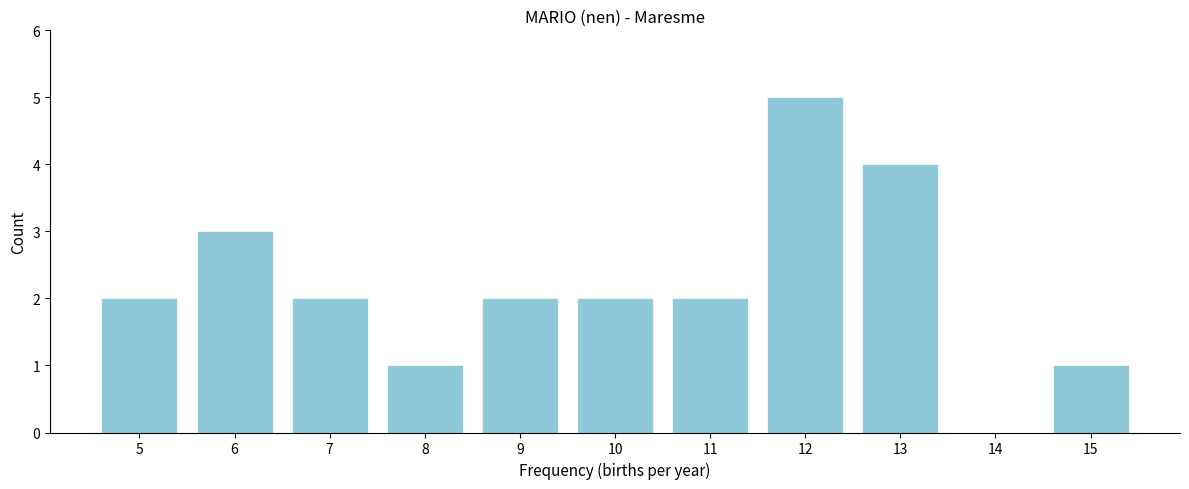

Reading left to right, extract all data points from this chart.

5=2	6=3	7=2	8=1	9=2	10=2	11=2	12=5	13=4	14=0	15=1